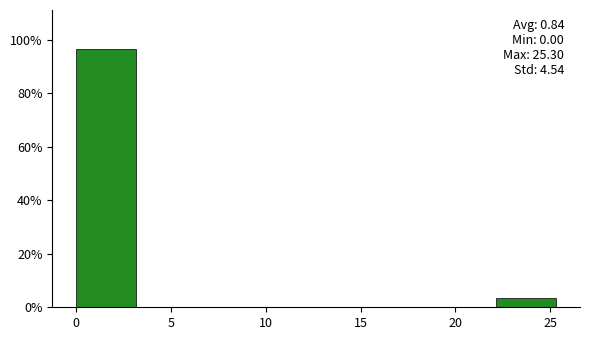

Which range on the x-axis has the tallest bar?

0.0 to 3.0